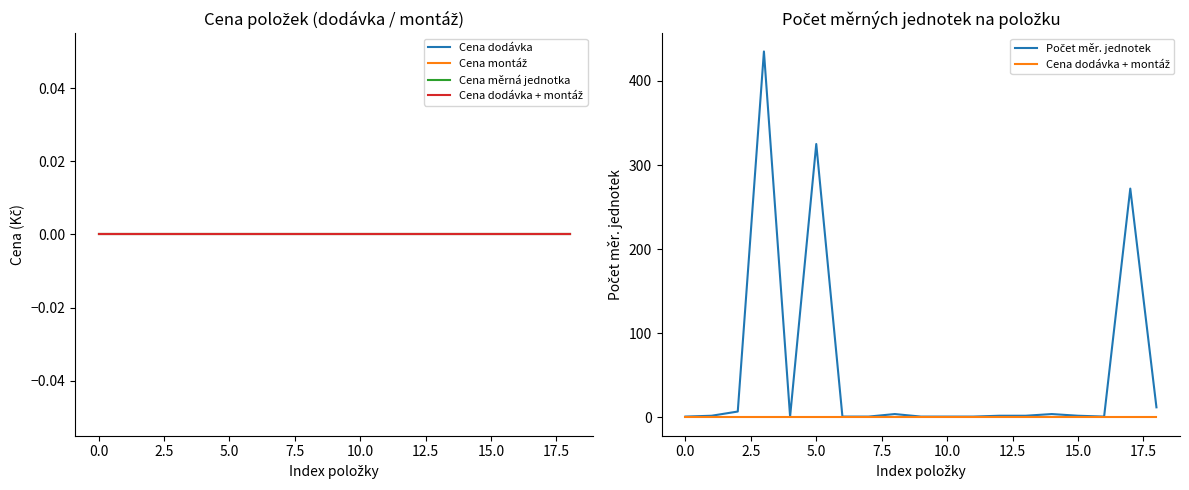

True or false: Cena montáž and Cena dodávka + montáž cross at least once.

False